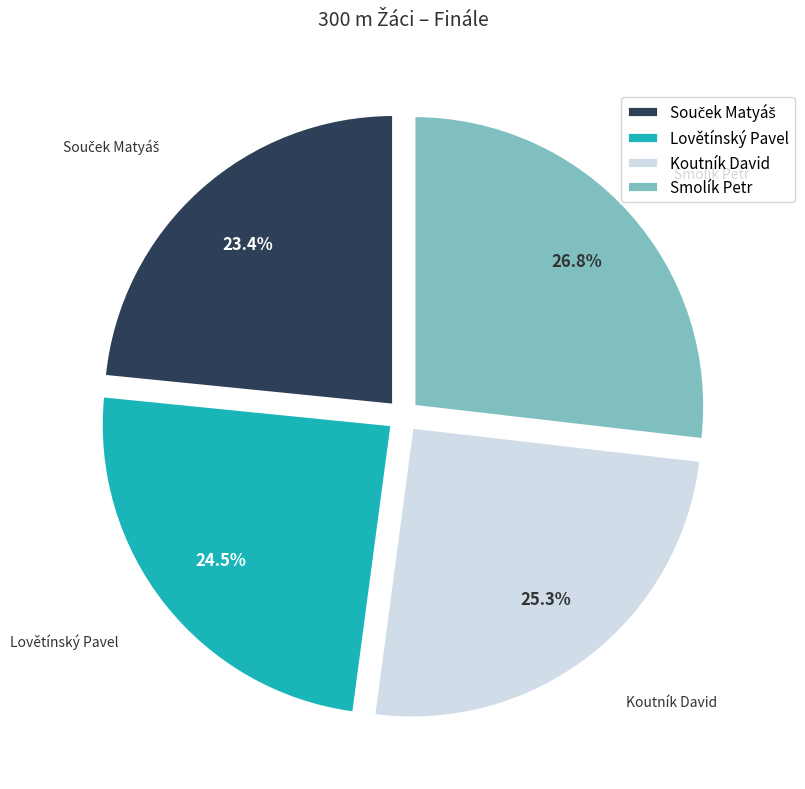

What is the largest slice in the pie chart?

Smolík Petr